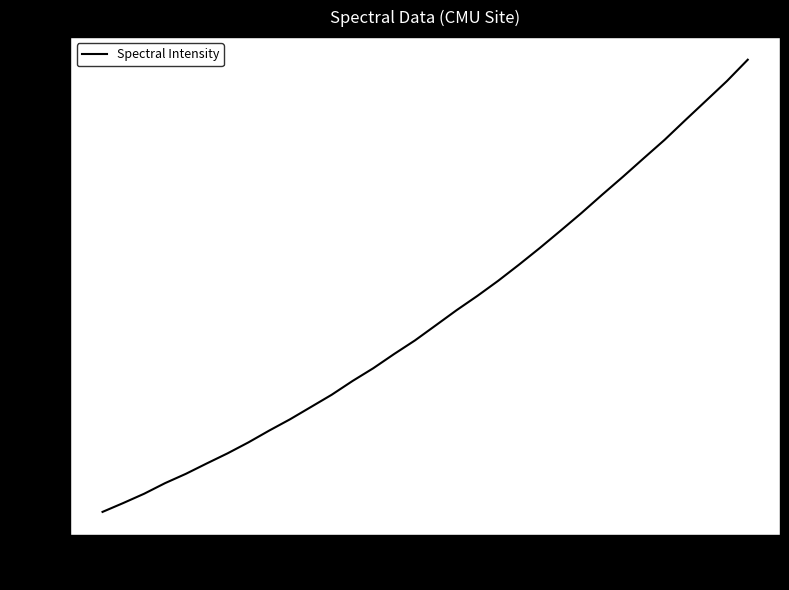

What is the maximum value shown in the chart?

2815.3